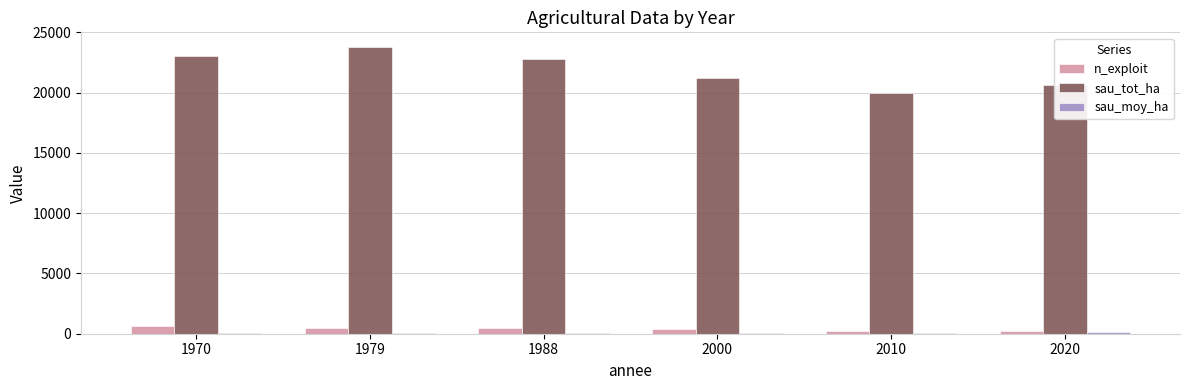

Between 1979 and 2020, which series saw the biggest shift?

sau_tot_ha